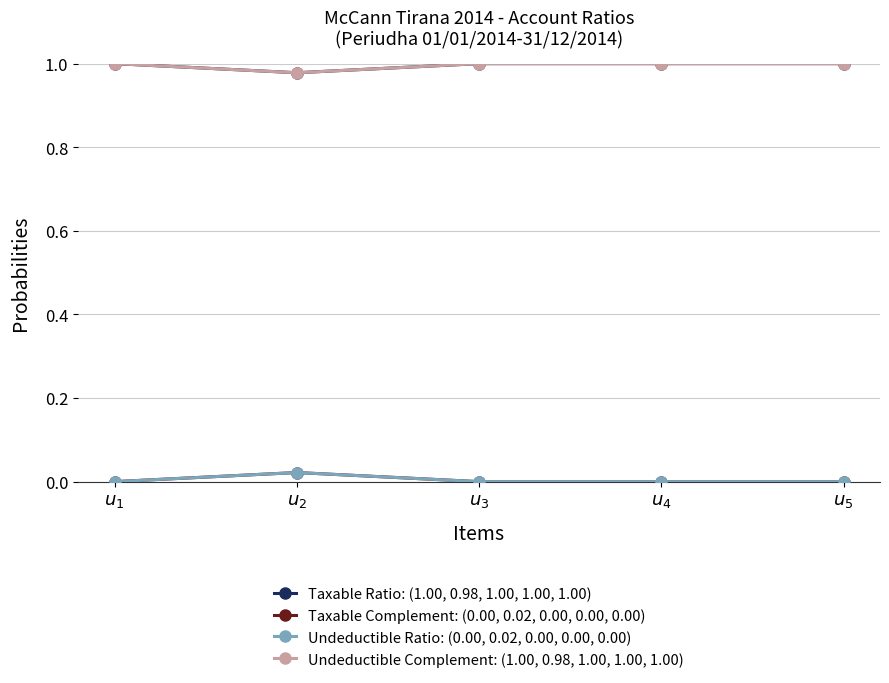

Is this an area chart (filled region under the line)?

No